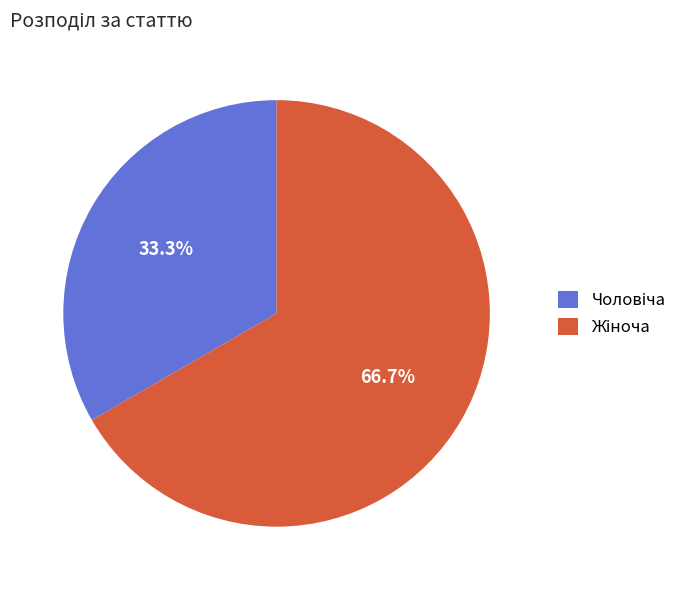

Is there a majority slice in this chart?

Yes